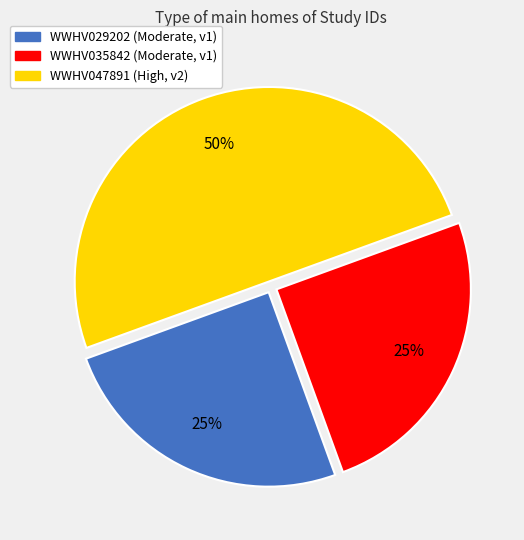

Is the sum of WWHV047891 and WWHV035842 greater than half?

Yes